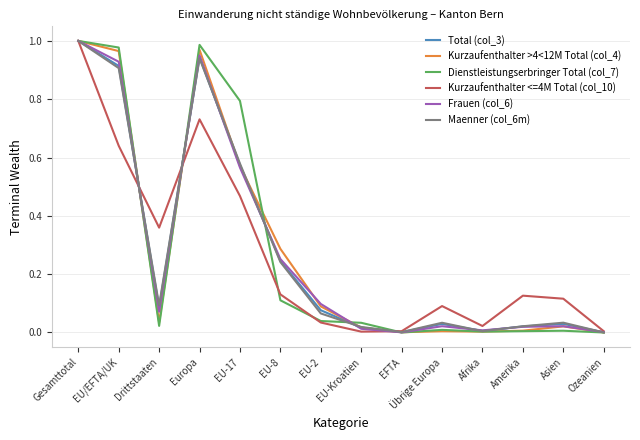

At which category does Kurzaufenthalter <=4M Total (col_10) reach its first local valley?

Drittstaaten